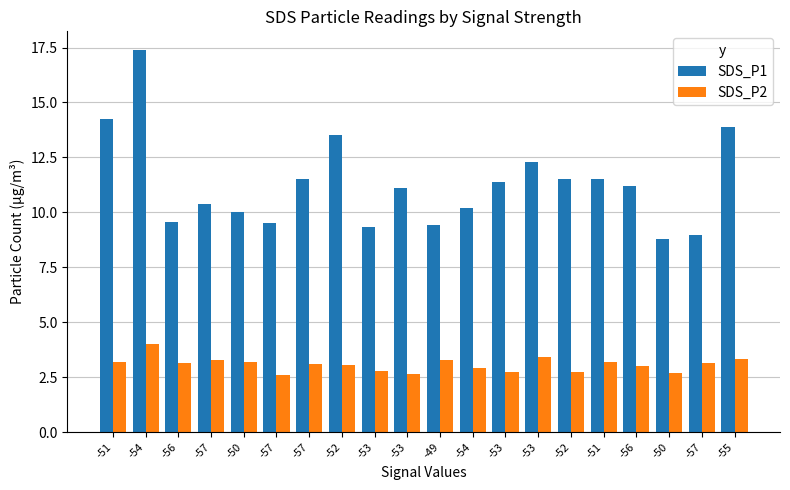

Is it true that SDS_P2 equals 3.3 at -55?

True